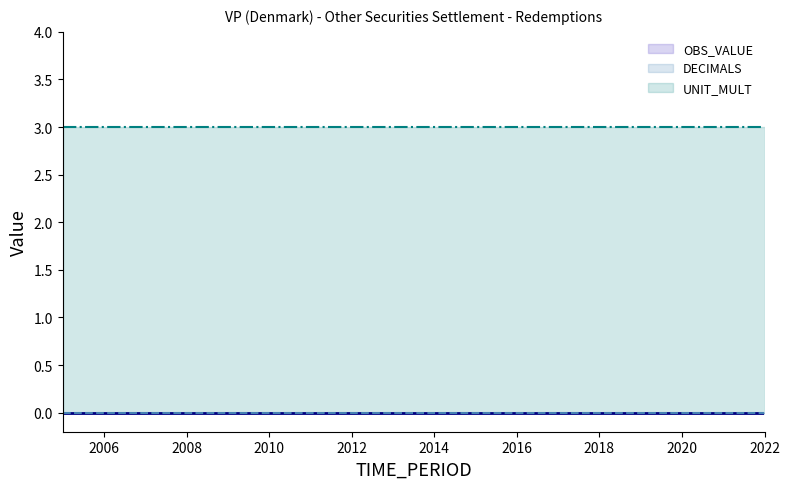

At which category is the sum across all series the highest?

2005